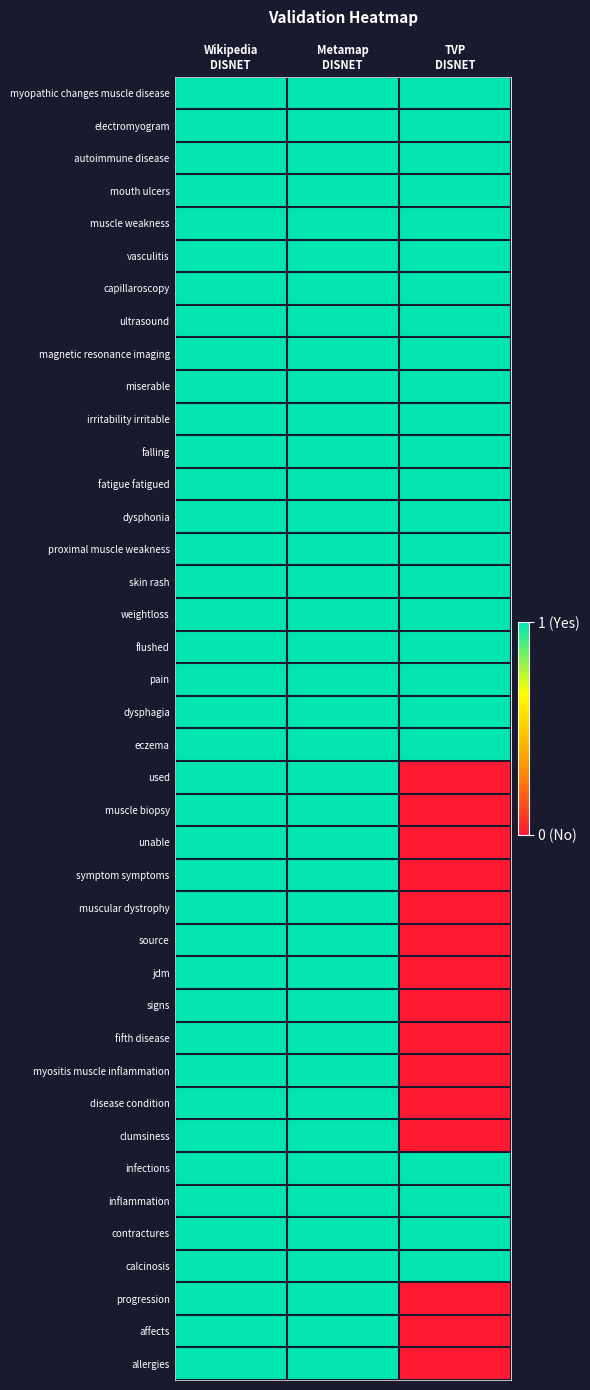

Reading left to right, transcribe all the data shown in this chart.

myopathic changes muscle disease: Wikipedia
DISNET=1	Metamap
DISNET=1	TVP
DISNET=1
electromyogram: Wikipedia
DISNET=1	Metamap
DISNET=1	TVP
DISNET=1
autoimmune disease: Wikipedia
DISNET=1	Metamap
DISNET=1	TVP
DISNET=1
mouth ulcers: Wikipedia
DISNET=1	Metamap
DISNET=1	TVP
DISNET=1
muscle weakness: Wikipedia
DISNET=1	Metamap
DISNET=1	TVP
DISNET=1
vasculitis: Wikipedia
DISNET=1	Metamap
DISNET=1	TVP
DISNET=1
capillaroscopy: Wikipedia
DISNET=1	Metamap
DISNET=1	TVP
DISNET=1
ultrasound: Wikipedia
DISNET=1	Metamap
DISNET=1	TVP
DISNET=1
magnetic resonance imaging: Wikipedia
DISNET=1	Metamap
DISNET=1	TVP
DISNET=1
miserable: Wikipedia
DISNET=1	Metamap
DISNET=1	TVP
DISNET=1
irritability irritable: Wikipedia
DISNET=1	Metamap
DISNET=1	TVP
DISNET=1
falling: Wikipedia
DISNET=1	Metamap
DISNET=1	TVP
DISNET=1
fatigue fatigued: Wikipedia
DISNET=1	Metamap
DISNET=1	TVP
DISNET=1
dysphonia: Wikipedia
DISNET=1	Metamap
DISNET=1	TVP
DISNET=1
proximal muscle weakness: Wikipedia
DISNET=1	Metamap
DISNET=1	TVP
DISNET=1
skin rash: Wikipedia
DISNET=1	Metamap
DISNET=1	TVP
DISNET=1
weightloss: Wikipedia
DISNET=1	Metamap
DISNET=1	TVP
DISNET=1
flushed: Wikipedia
DISNET=1	Metamap
DISNET=1	TVP
DISNET=1
pain: Wikipedia
DISNET=1	Metamap
DISNET=1	TVP
DISNET=1
dysphagia: Wikipedia
DISNET=1	Metamap
DISNET=1	TVP
DISNET=1
eczema: Wikipedia
DISNET=1	Metamap
DISNET=1	TVP
DISNET=1
used: Wikipedia
DISNET=1	Metamap
DISNET=1	TVP
DISNET=0
muscle biopsy: Wikipedia
DISNET=1	Metamap
DISNET=1	TVP
DISNET=0
unable: Wikipedia
DISNET=1	Metamap
DISNET=1	TVP
DISNET=0
symptom symptoms: Wikipedia
DISNET=1	Metamap
DISNET=1	TVP
DISNET=0
muscular dystrophy: Wikipedia
DISNET=1	Metamap
DISNET=1	TVP
DISNET=0
source: Wikipedia
DISNET=1	Metamap
DISNET=1	TVP
DISNET=0
jdm: Wikipedia
DISNET=1	Metamap
DISNET=1	TVP
DISNET=0
signs: Wikipedia
DISNET=1	Metamap
DISNET=1	TVP
DISNET=0
fifth disease: Wikipedia
DISNET=1	Metamap
DISNET=1	TVP
DISNET=0
myositis muscle inflammation: Wikipedia
DISNET=1	Metamap
DISNET=1	TVP
DISNET=0
disease condition: Wikipedia
DISNET=1	Metamap
DISNET=1	TVP
DISNET=0
clumsiness: Wikipedia
DISNET=1	Metamap
DISNET=1	TVP
DISNET=0
infections: Wikipedia
DISNET=1	Metamap
DISNET=1	TVP
DISNET=1
inflammation: Wikipedia
DISNET=1	Metamap
DISNET=1	TVP
DISNET=1
contractures: Wikipedia
DISNET=1	Metamap
DISNET=1	TVP
DISNET=1
calcinosis: Wikipedia
DISNET=1	Metamap
DISNET=1	TVP
DISNET=1
progression: Wikipedia
DISNET=1	Metamap
DISNET=1	TVP
DISNET=0
affects: Wikipedia
DISNET=1	Metamap
DISNET=1	TVP
DISNET=0
allergies: Wikipedia
DISNET=1	Metamap
DISNET=1	TVP
DISNET=0